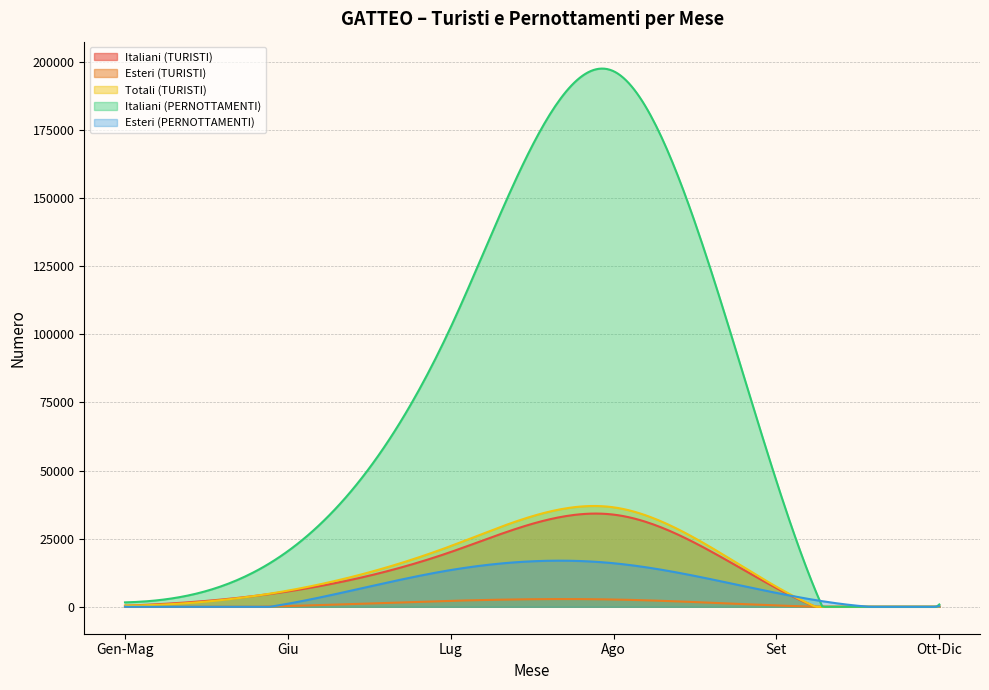

Reading left to right, what are all the values shown in this chart?

Italiani (TURISTI): Gen-Mag=411	Giu=5648	Lug=20110	Ago=33837	Set=6864	Ott-Dic=68
Esteri (TURISTI): Gen-Mag=16	Giu=288	Lug=2192	Ago=2679	Set=507	Ott-Dic=70
Totali (TURISTI): Gen-Mag=427	Giu=5936	Lug=22302	Ago=36516	Set=7371	Ott-Dic=138
Italiani (PERNOTTAMENTI): Gen-Mag=1627	Giu=20429	Lug=102615	Ago=196570	Set=46122	Ott-Dic=859
Esteri (PERNOTTAMENTI): Gen-Mag=44	Giu=1128	Lug=13494	Ago=15995	Set=5100	Ott-Dic=190